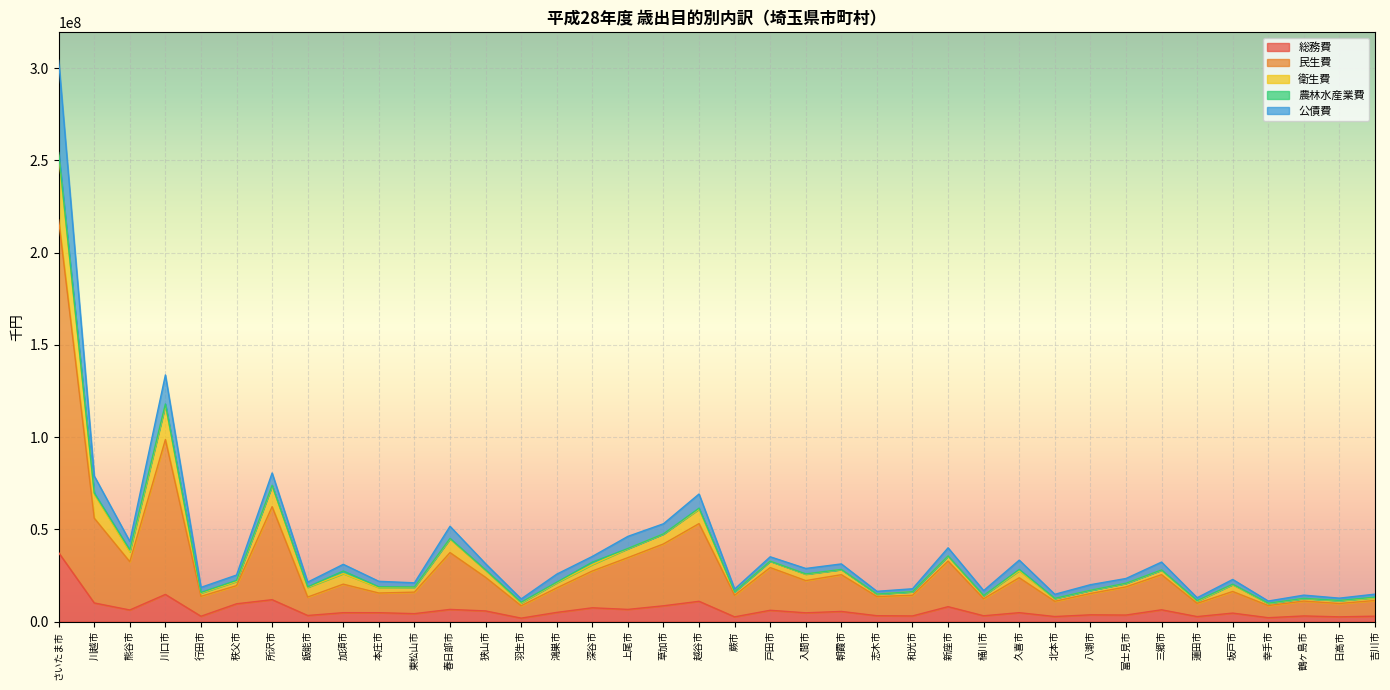

True or false: 総務費 has a value of 4244520 at 戸田市.

False